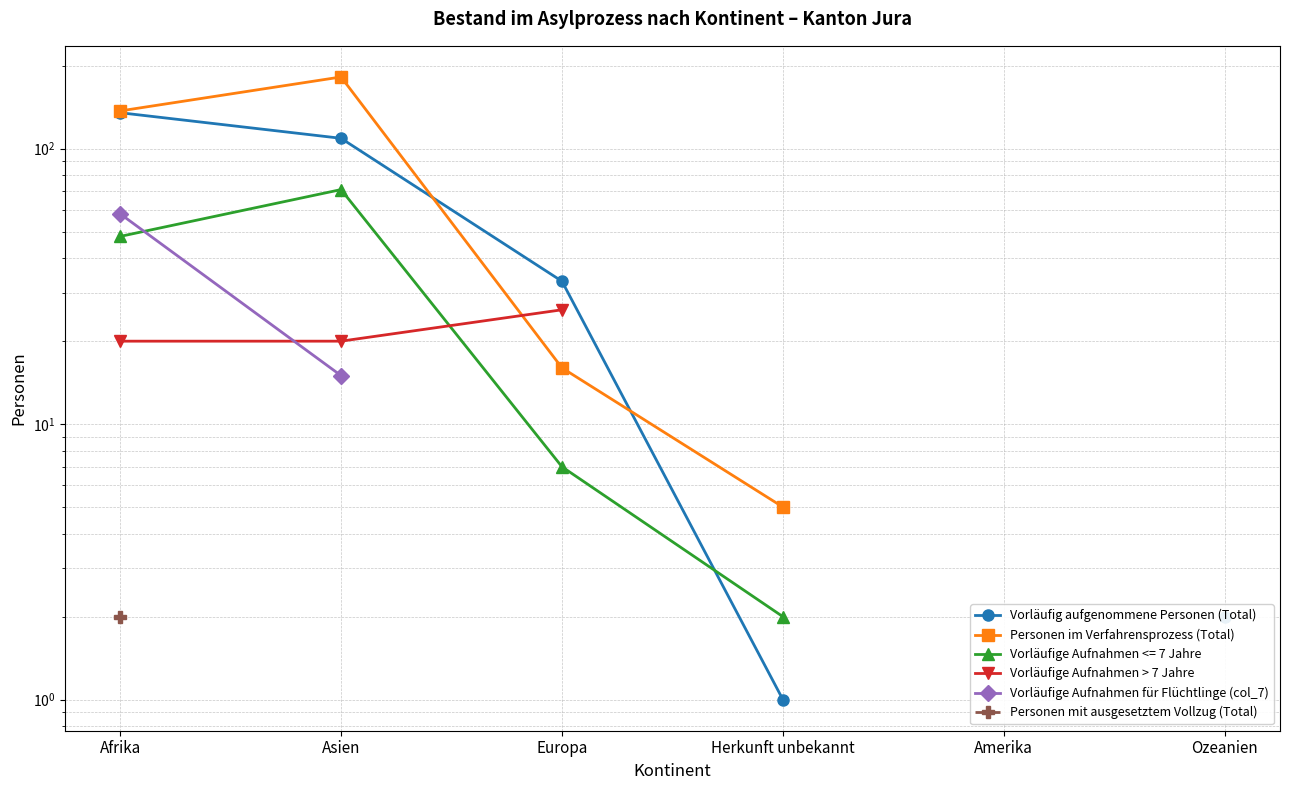

At how many categories does at least one series exceed 173?

1